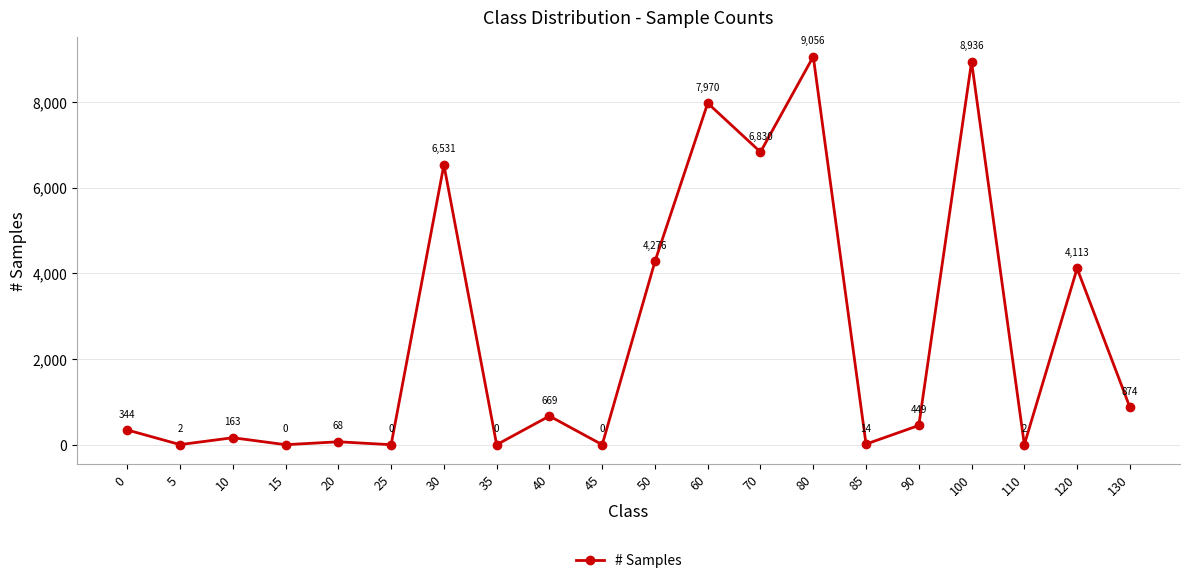

At which label does the data first exceed 449?

30